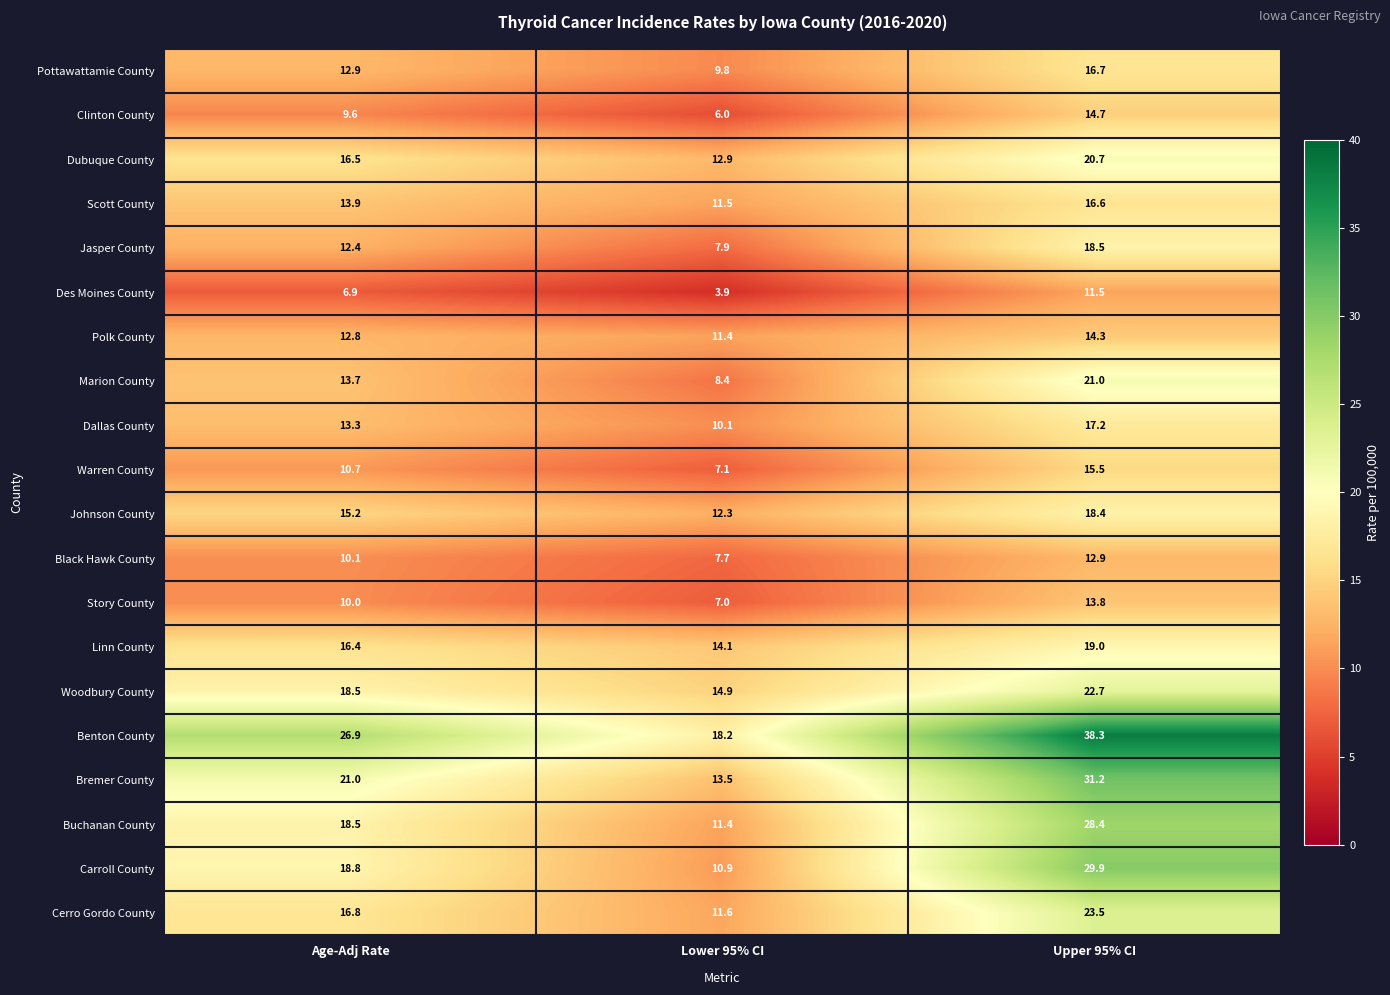

At which label is Des Moines County closest to 7?

Age-Adj Rate